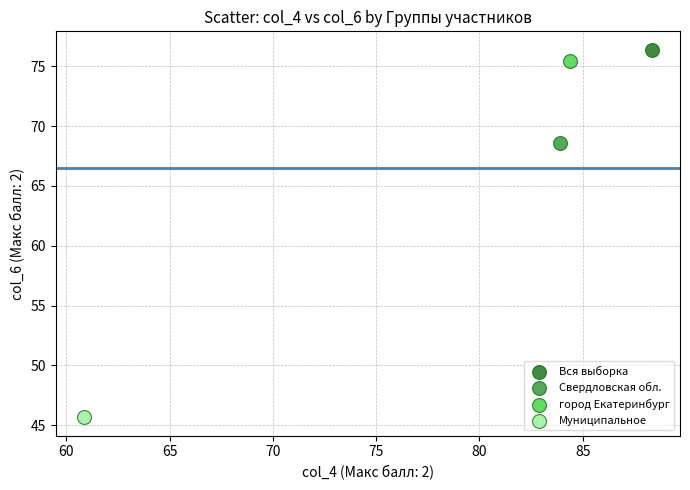

Which series reaches the maximum Y coordinate?

Вся выборка